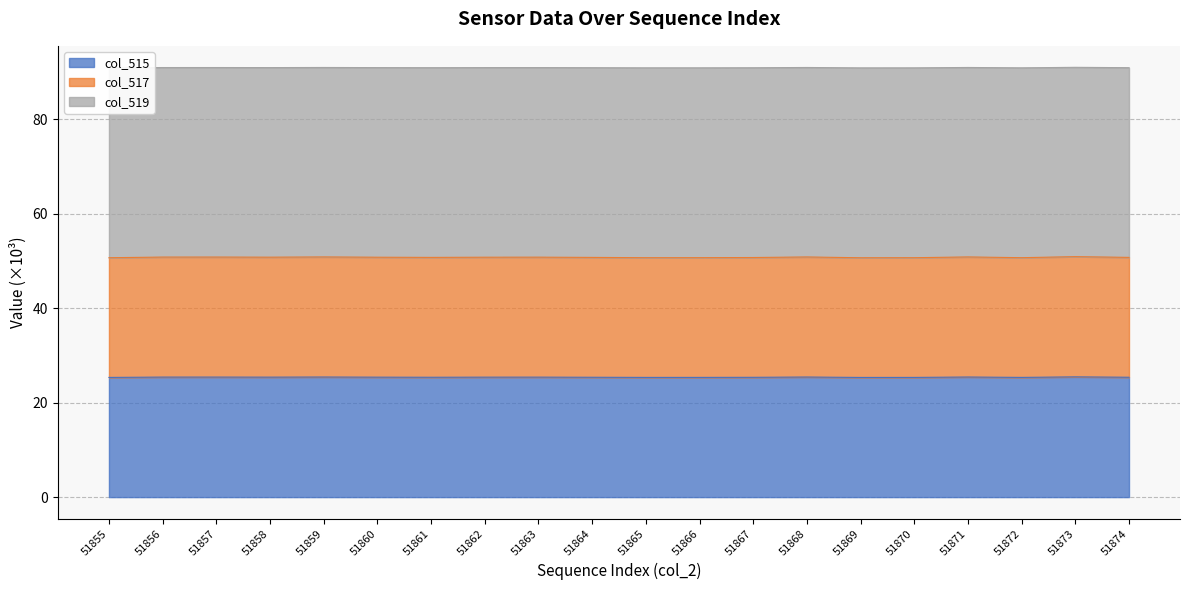

At how many categories does at least one series exceed 61?

20